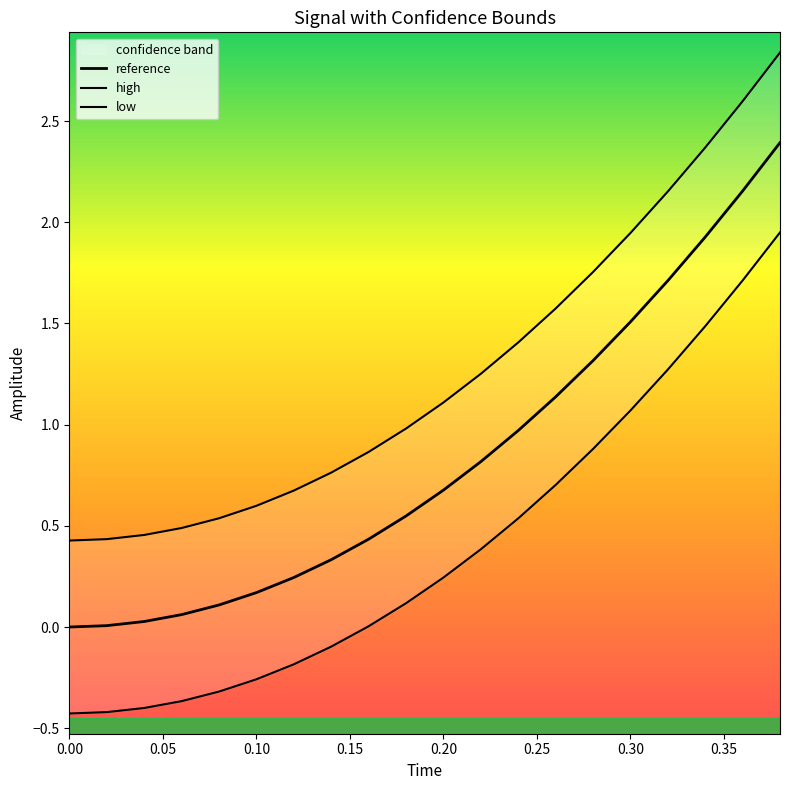

True or false: reference has more than 0 interior local peaks.

False